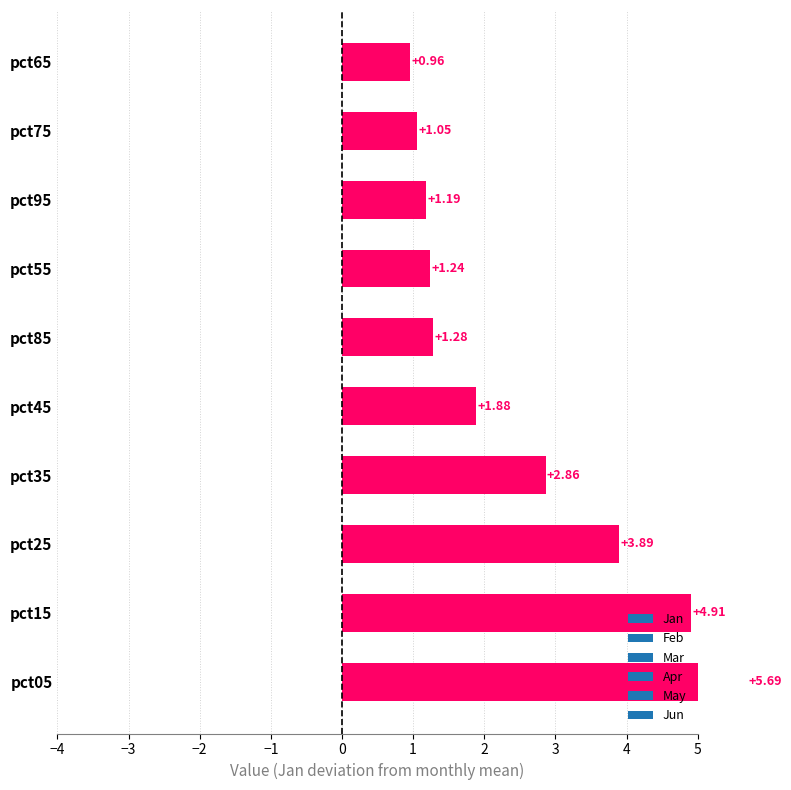

Which has a higher value, pct45 or pct85?

pct45